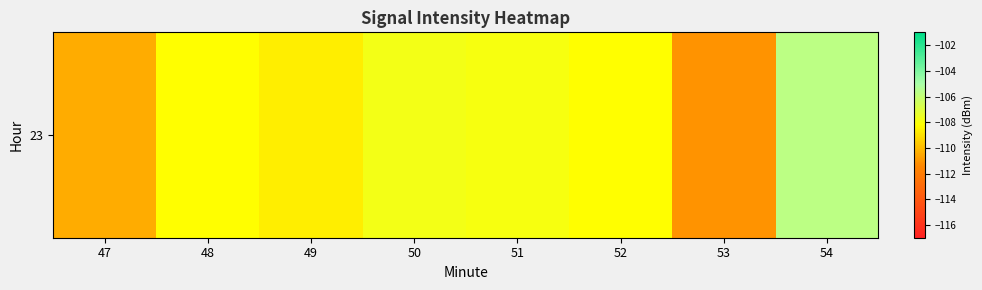

What is the minimum value shown in the chart?

-111.1